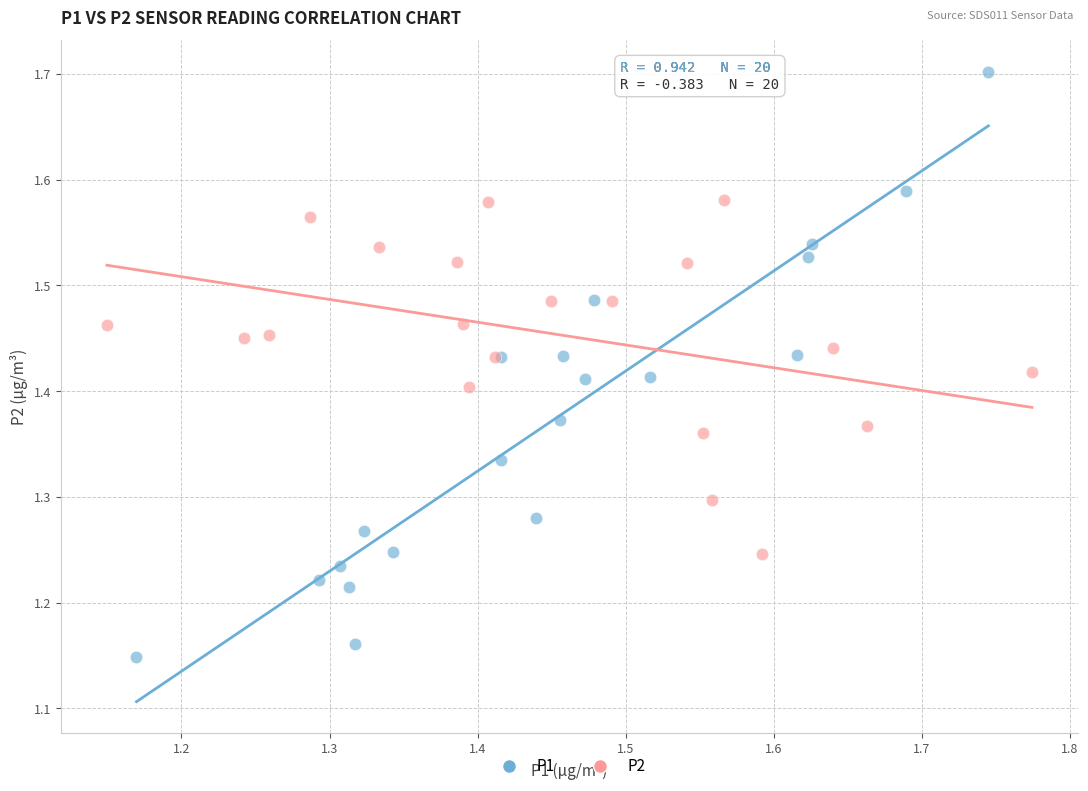

Which series contains the highest Y value?

P1